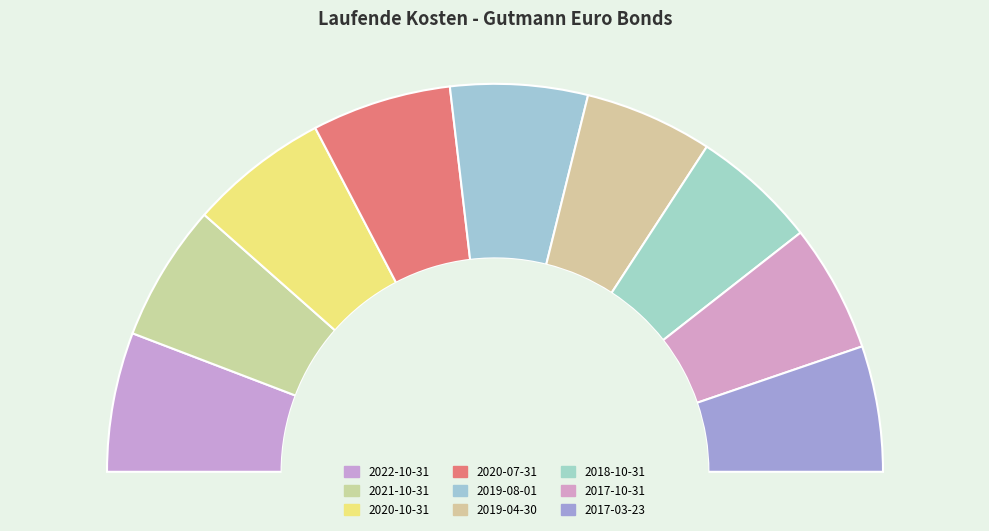

To the nearest percent, what percentage of the pie is 2017-10-31?

11%